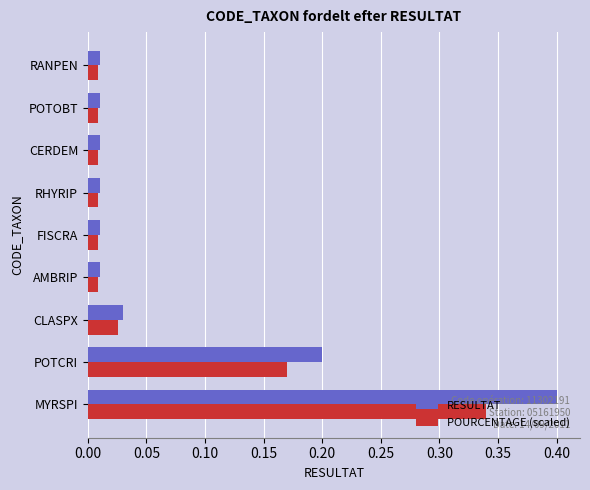

Rank the series by their maximum value, from highest to lowest.

RESULTAT, POURCENTAGE (scaled)